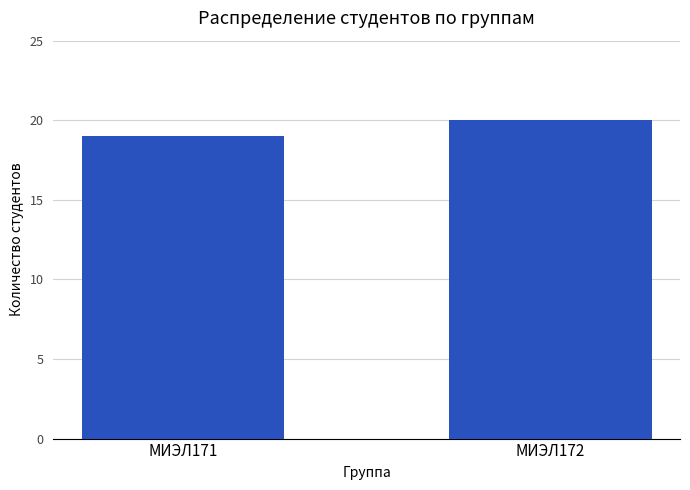

Reading left to right, transcribe all the data shown in this chart.

МИЭЛ171=19	МИЭЛ172=20